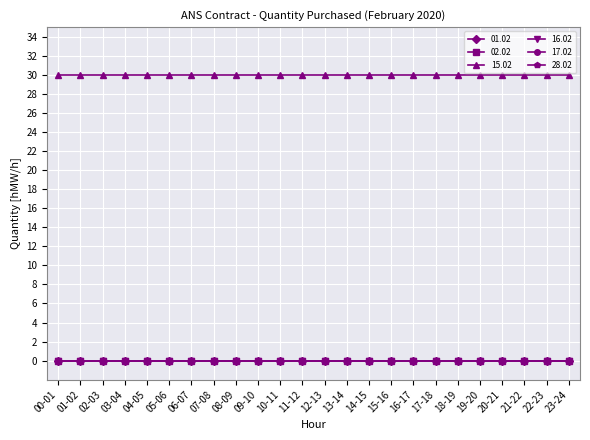

The 15.02 series shows 30 at 09-10. True or false?

True